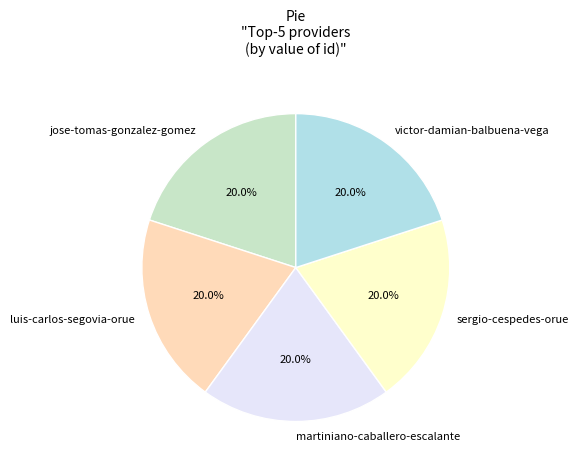

How many slices are in this pie chart?

5